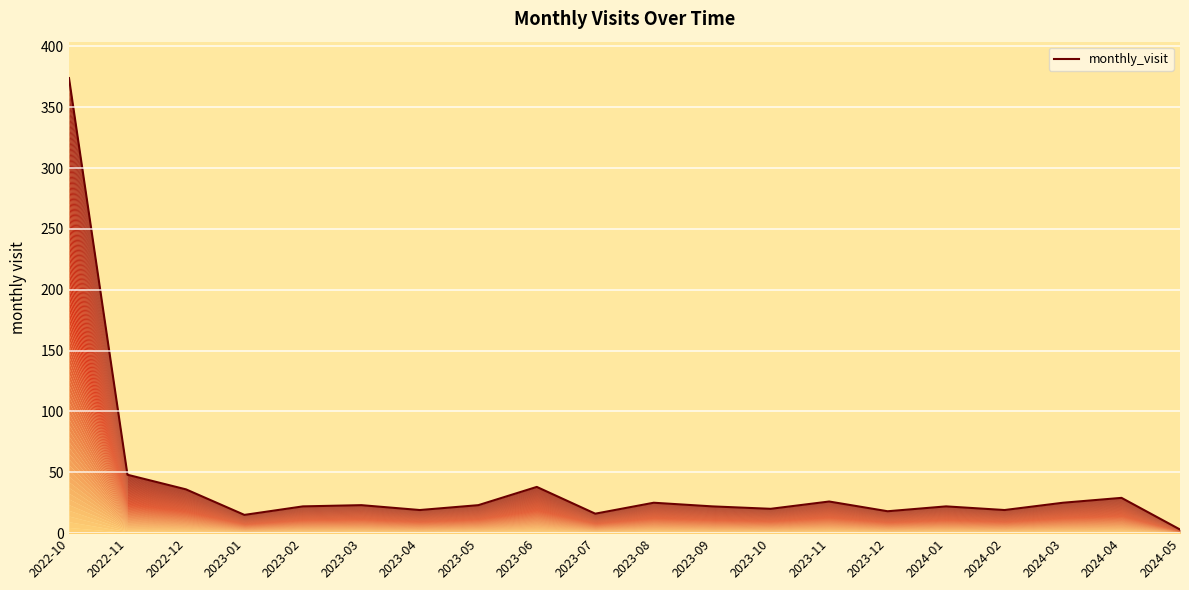

How many lines are shown in the chart?

1